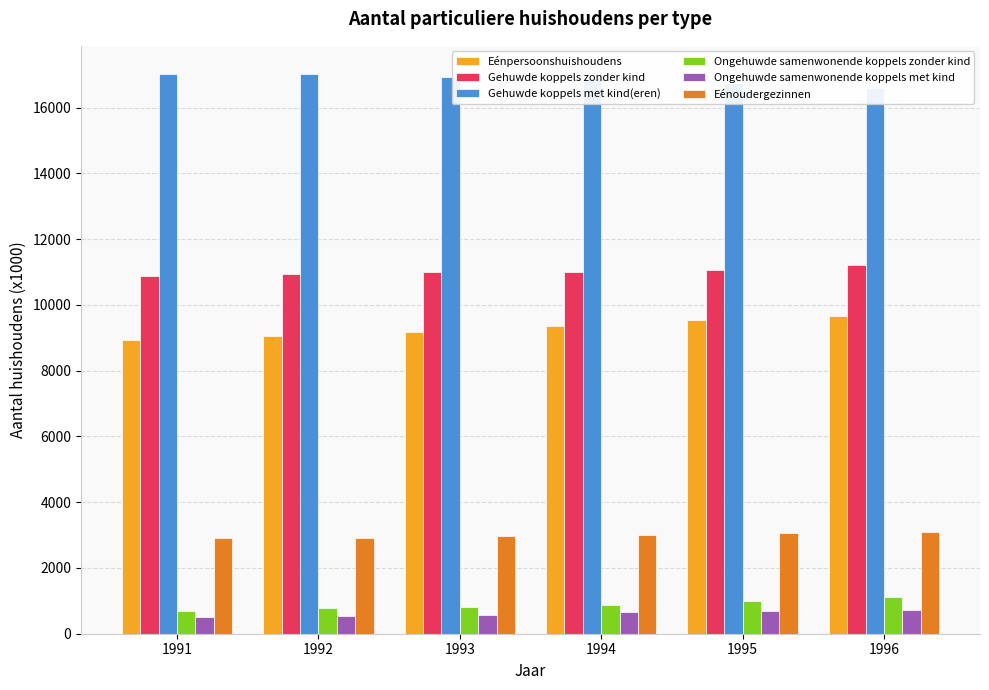

True or false: Eénoudergezinnen has a value of 1043 at 1992.

False